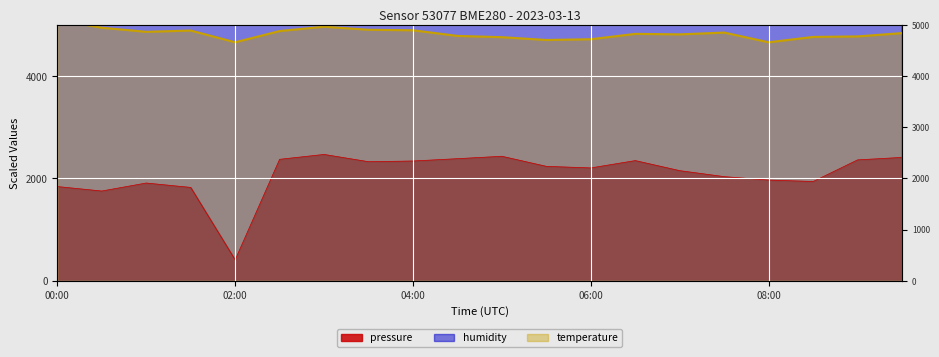

At 07:00, list the series in order from largest to smallest.

humidity, temperature, pressure